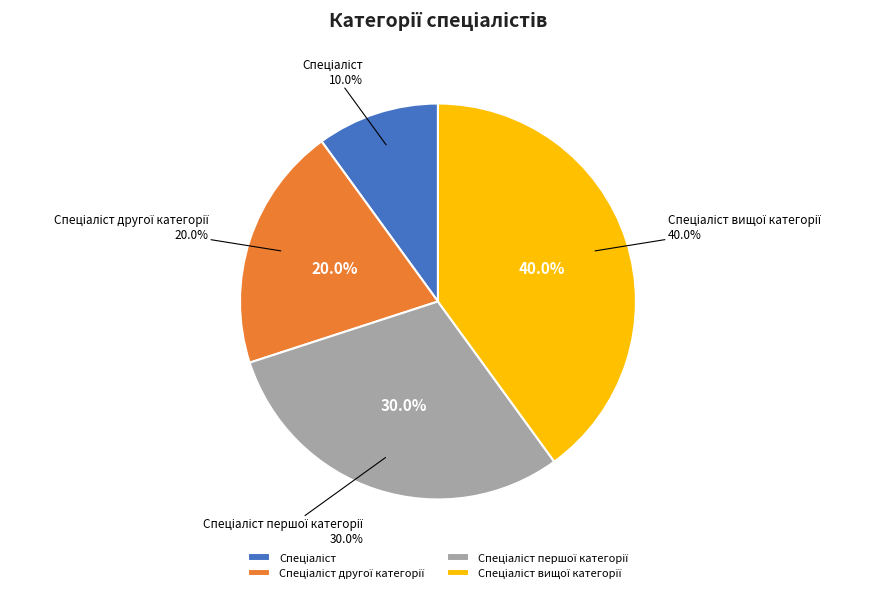

Combined, do Спеціаліст першої категорії and Спеціаліст другої категорії account for over 50%?

No